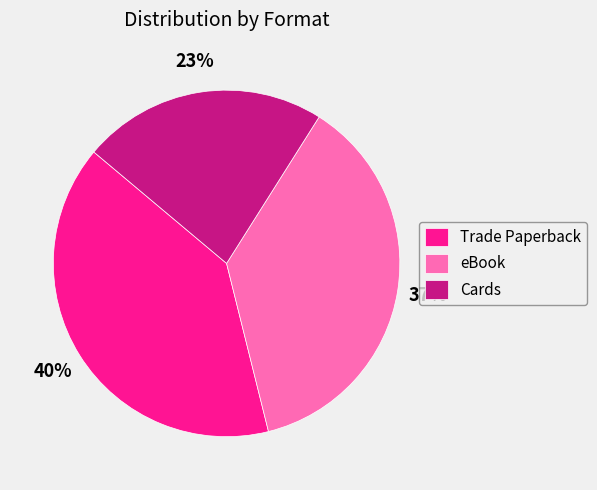

How many segments does this pie chart have?

3